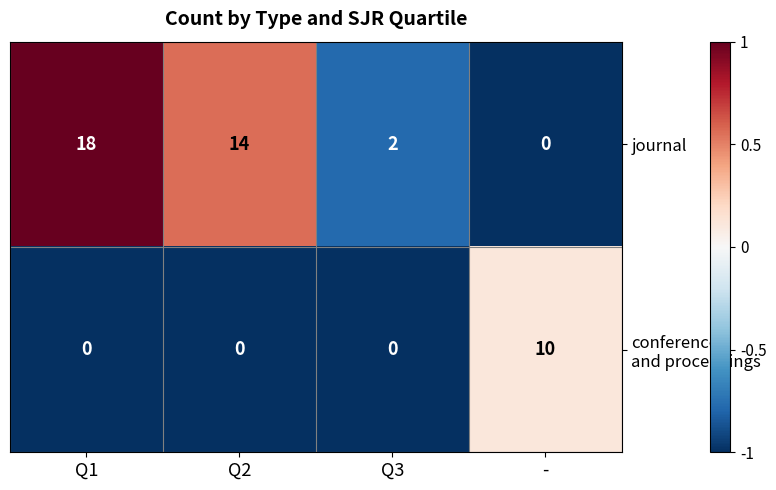

Where is journal nearest to the value 9?

Q2